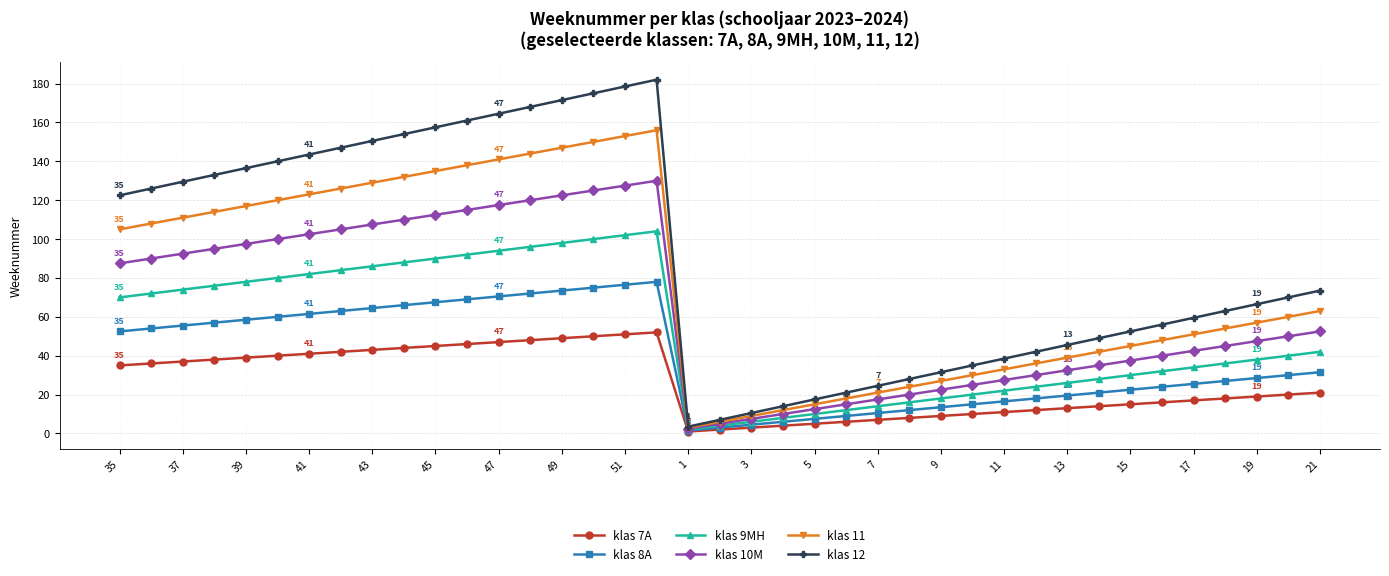

What is the difference between the maximum and minimum values in the klas 12 series?

178.5